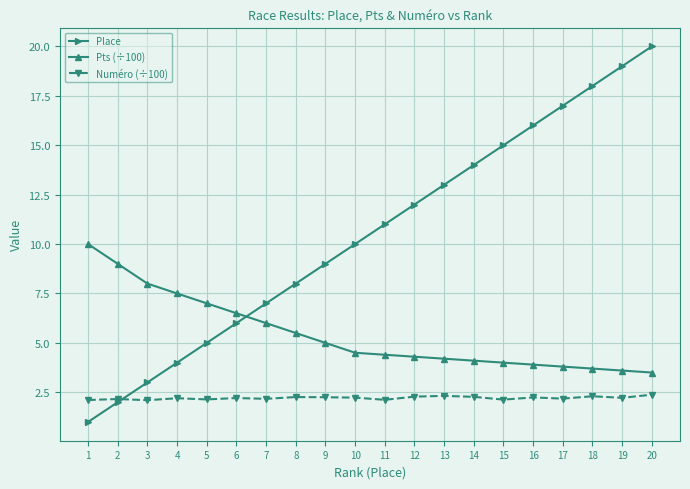

Rank the series at 12 from highest to lowest value.

Place, Pts (÷100), Numéro (÷100)